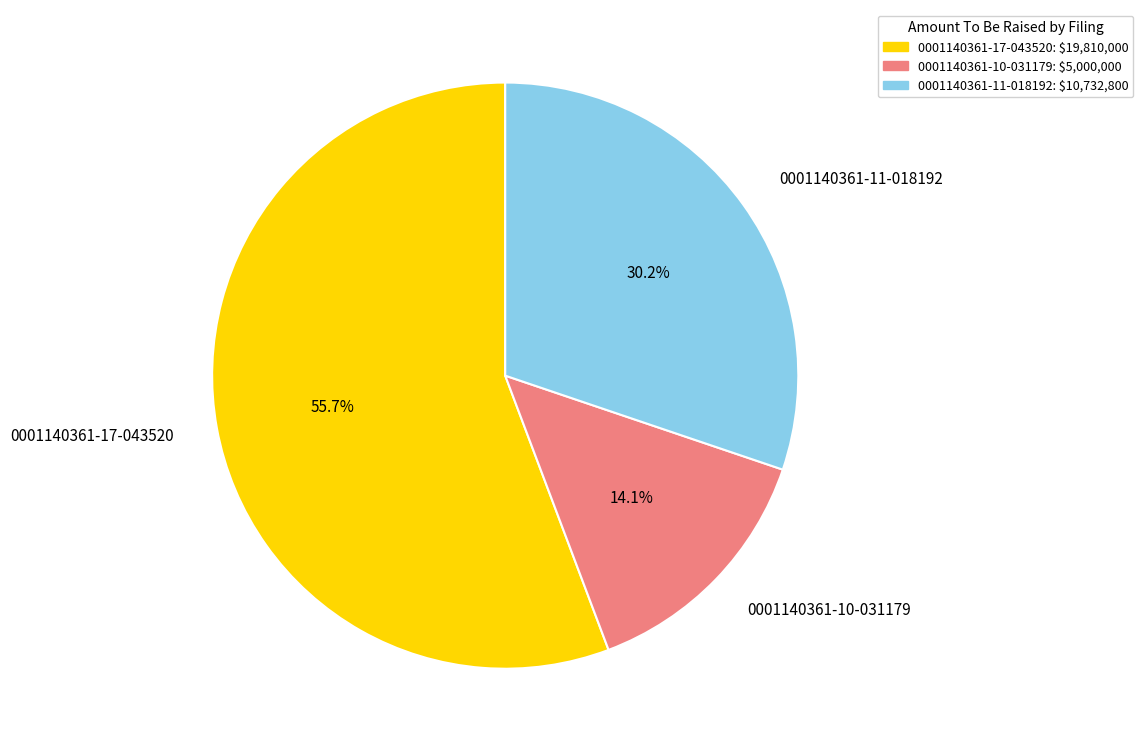

What is the ratio of the value at 0001140361-11-018192 to the value at 0001140361-10-031179?

2.1